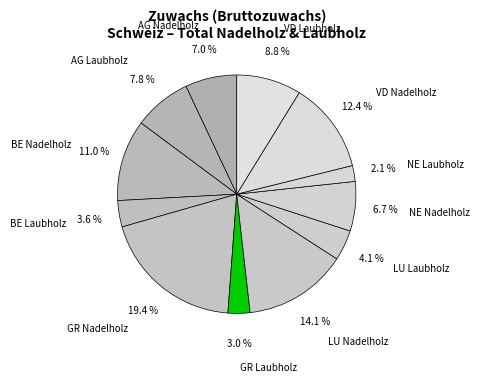

To the nearest percent, what is the difference between the largest and smallest slice percentages?

17%